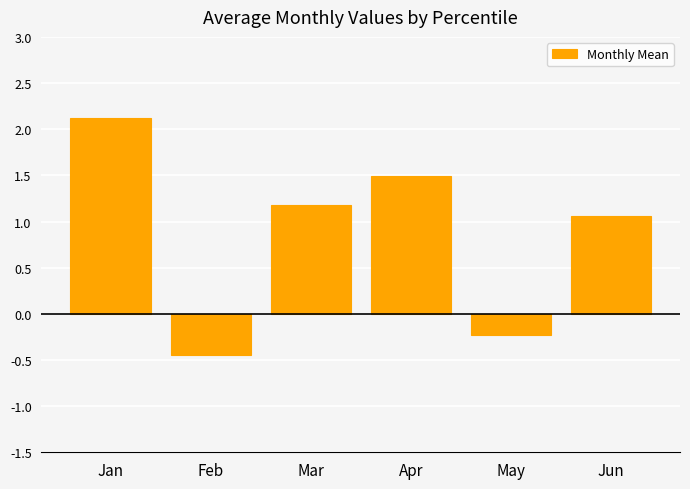

How many bars are there in total?

6